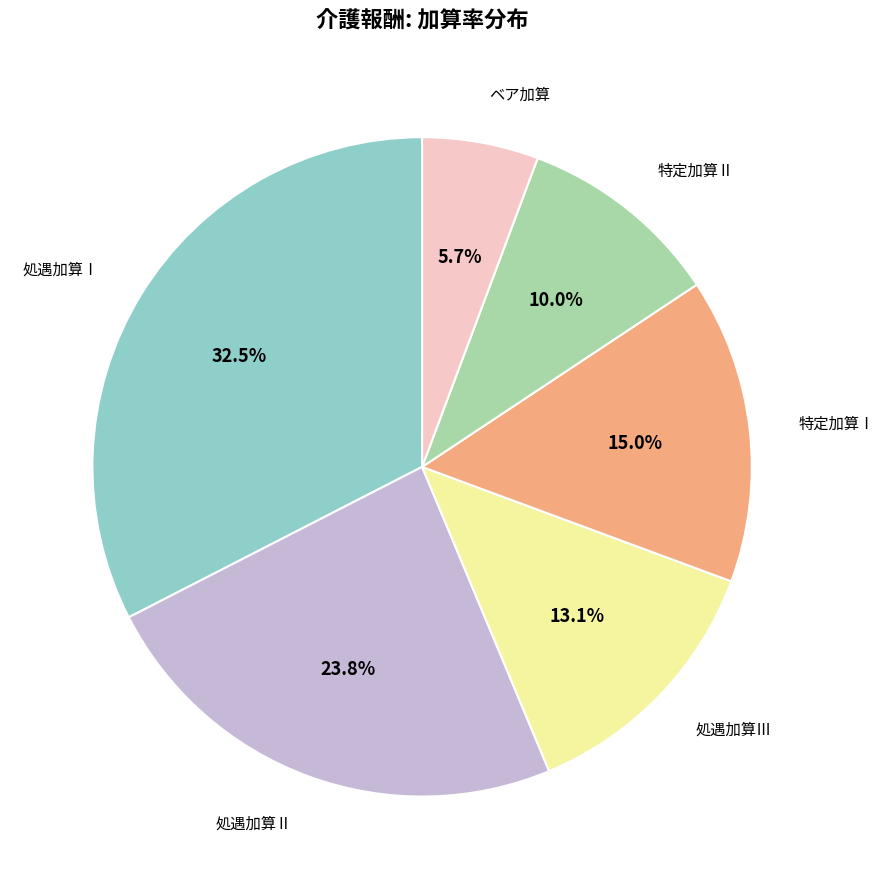

Is there any slice that represents more than half of the pie?

No